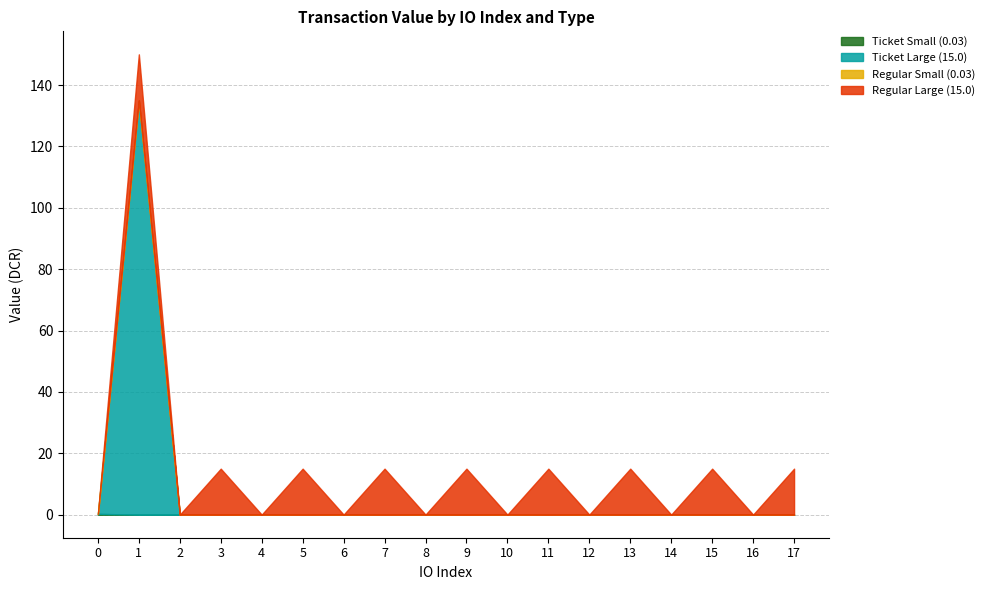

Does the chart display data point markers on the line(s)?

No